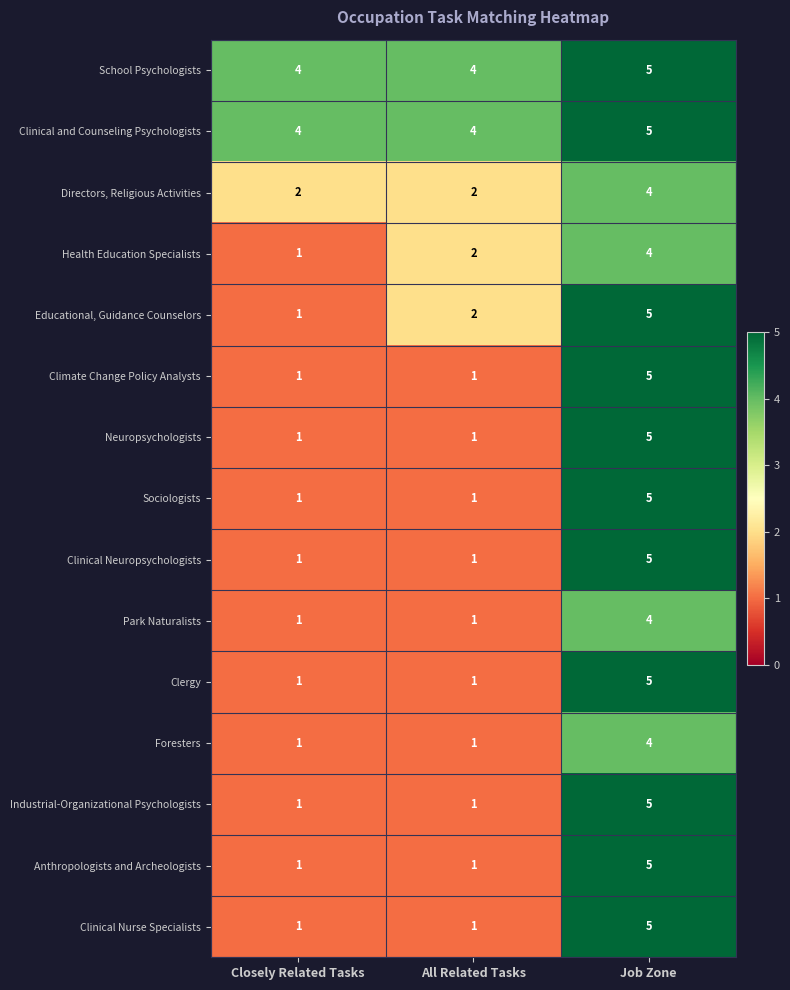

At how many categories does at least one series exceed 3?

3